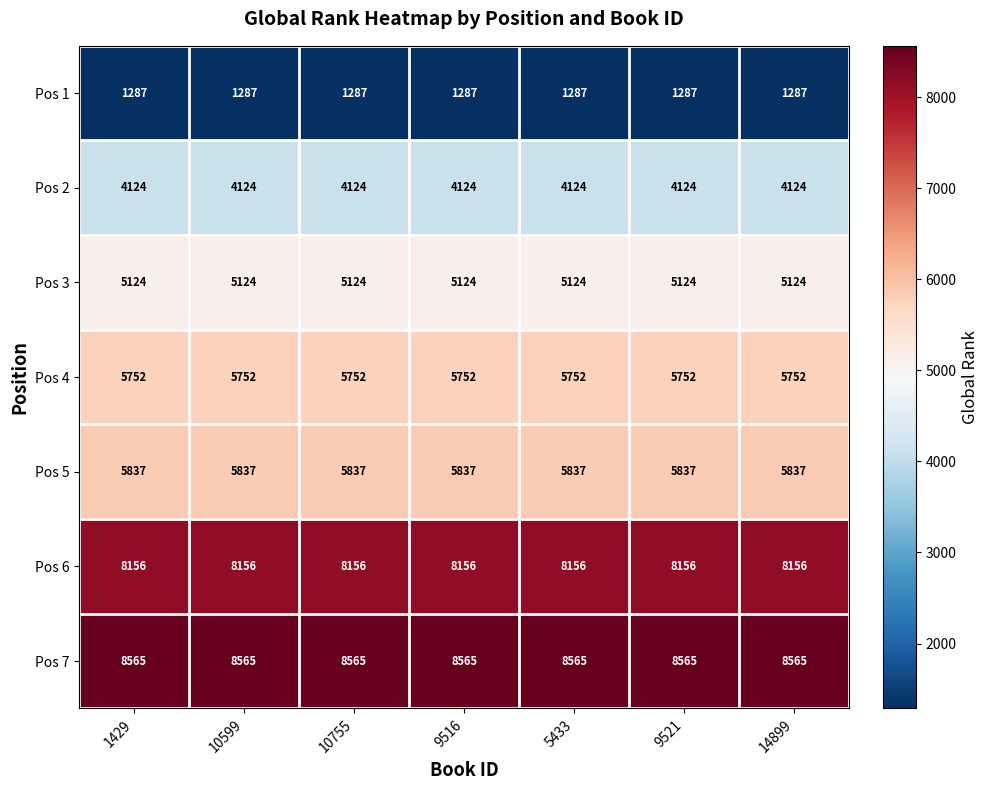

True or false: Pos 2 has a value of 4124 at 10755.

True